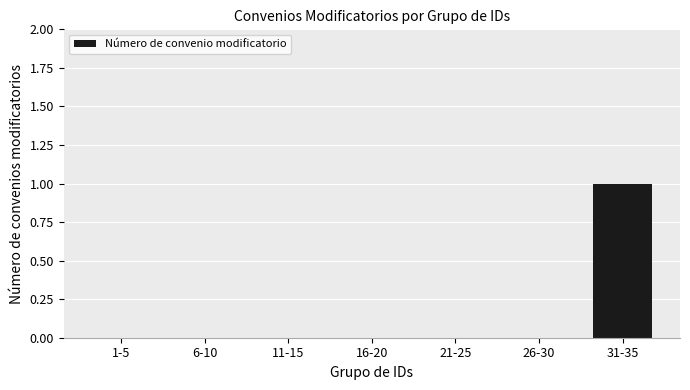

At which category does the chart reach its peak across all series?

31-35